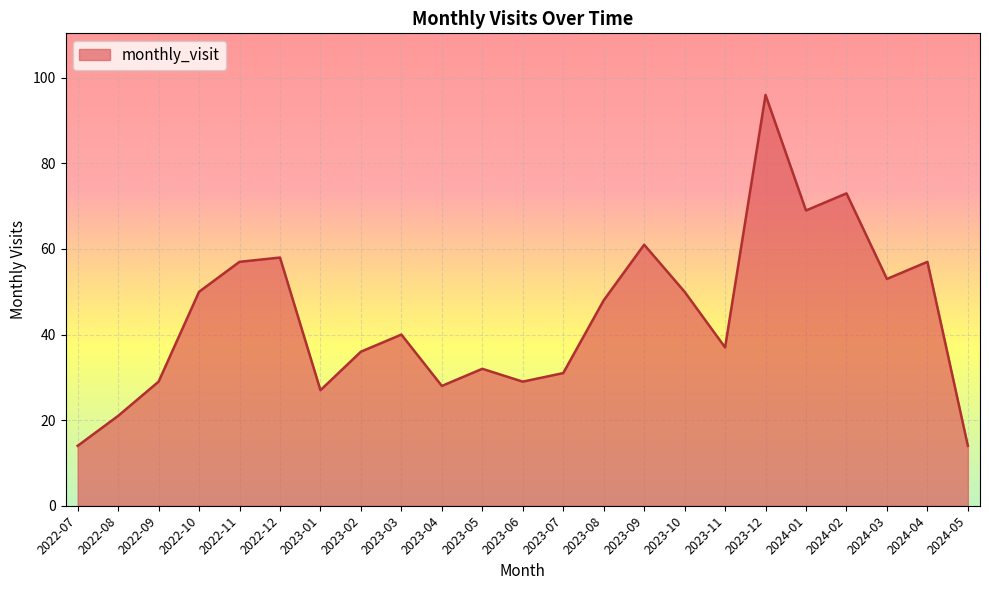

Does the chart display data point markers on the line(s)?

No